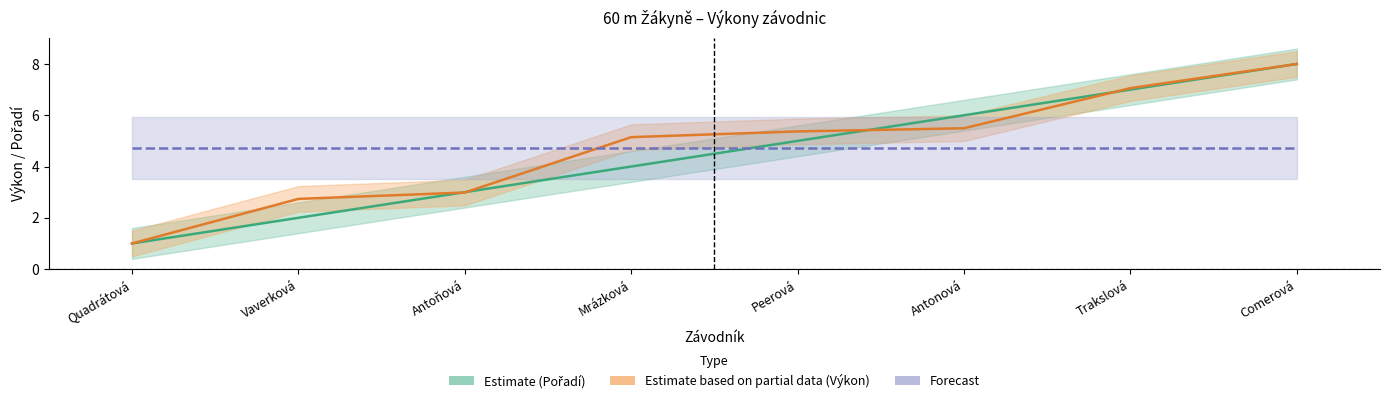

Which has a higher value, Comerová or Vaverková?

Comerová